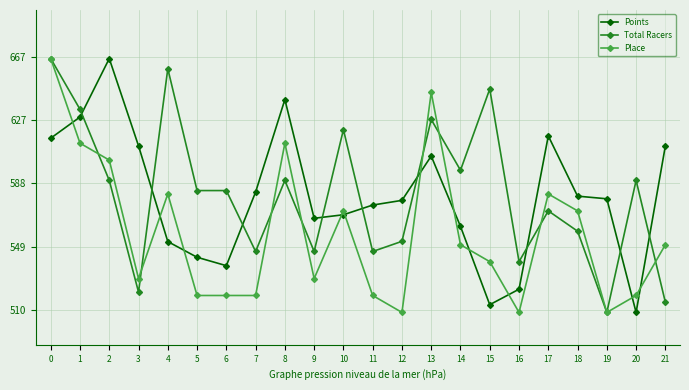

Reading left to right, extract all data points from this chart.

Points: 0=616.1	1=629.2	2=665.3	3=611.3	4=552.2	5=542.5	6=537.3	7=582.8	8=639.9	9=566.6	10=568.8	11=574.8	12=577.7	13=605.0	14=561.6	15=513.2	16=522.8	17=617.5	18=580.3	19=578.6	20=508.4	21=611.3
Total Racers: 0=665.3	1=633.9	2=590.0	3=521.0	4=659.0	5=583.7	6=583.7	7=546.1	8=590.0	9=546.1	10=621.4	11=546.1	12=552.4	13=627.6	14=596.3	15=646.4	16=539.8	17=571.2	18=558.6	19=508.4	20=590.0	21=514.7
Place: 0=665.3	1=613.0	2=602.5	3=529.3	4=581.6	5=518.9	6=518.9	7=518.9	8=613.0	9=529.3	10=571.2	11=518.9	12=508.4	13=644.4	14=550.3	15=539.8	16=508.4	17=581.6	18=571.2	19=508.4	20=518.9	21=550.3